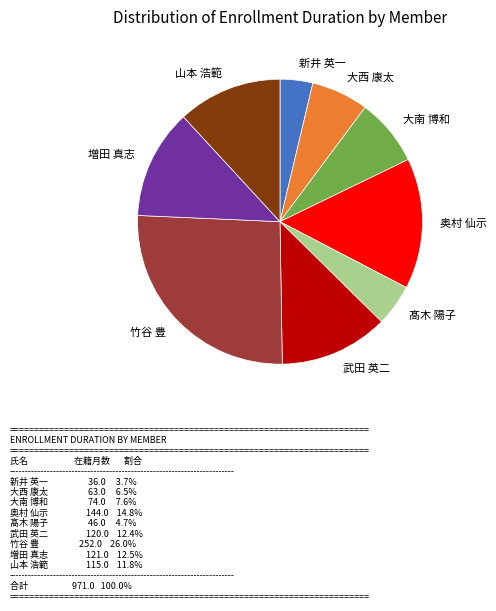

What is the ratio of the value at 奥村 仙示 to the value at 新井 英一?

4.0